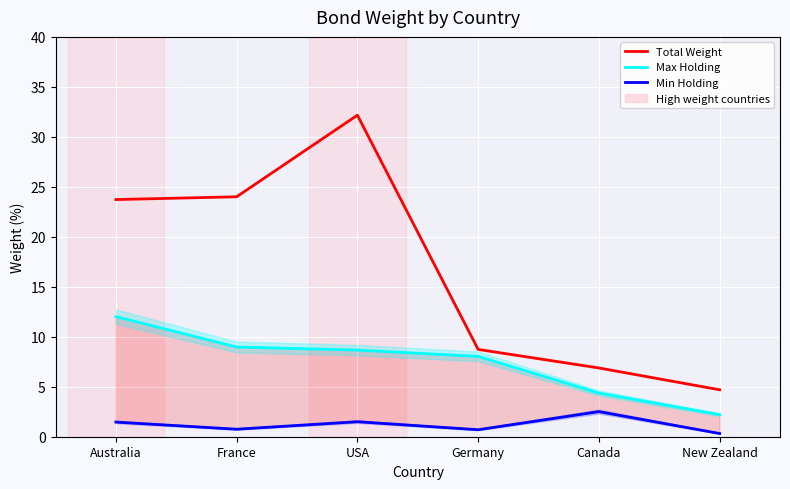

Reading right to left, list all the values displayed in this chart.

Total Weight: New Zealand=4.7	Canada=6.9	Germany=8.7	USA=32.2	France=24.0	Australia=23.7
Max Holding: New Zealand=2.2	Canada=4.4	Germany=8.0	USA=8.7	France=9.0	Australia=12.0
Min Holding: New Zealand=0.3	Canada=2.5	Germany=0.7	USA=1.5	France=0.8	Australia=1.5